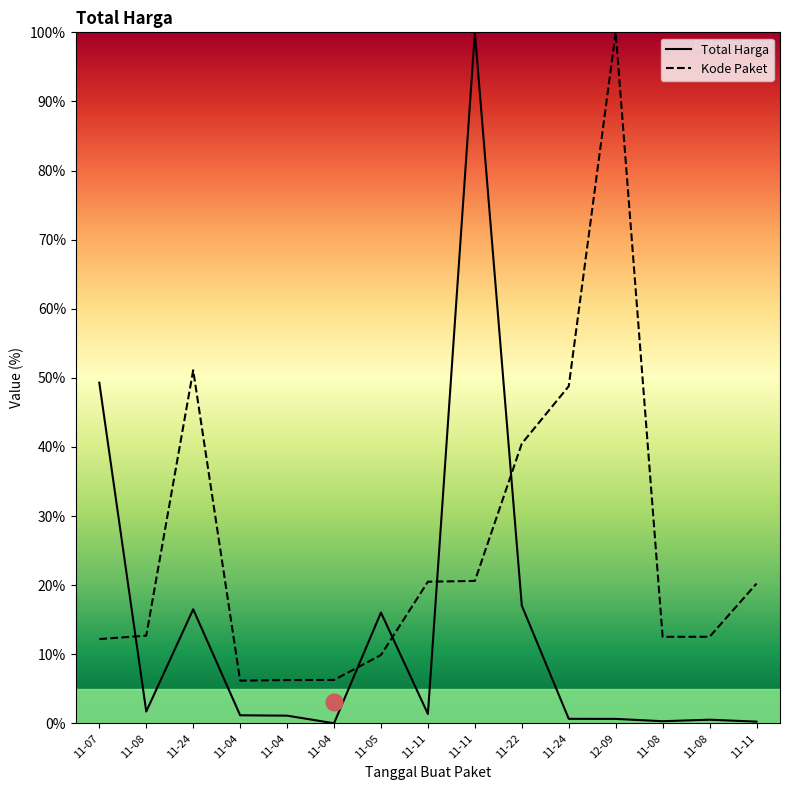

Is the value of Kode Paket at 11-08 greater than the value of Total Harga at 11-08?

Yes